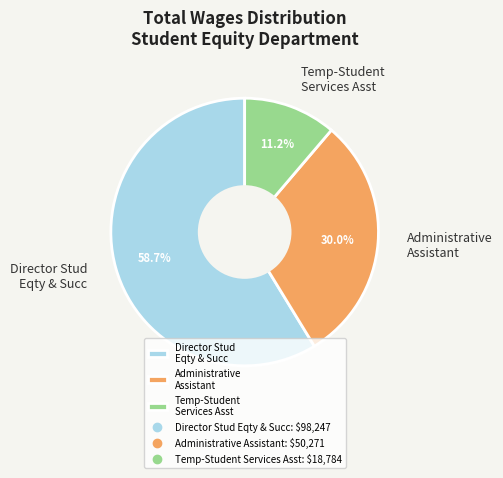

To the nearest percent, what portion does Administrative Assistant represent?

30%